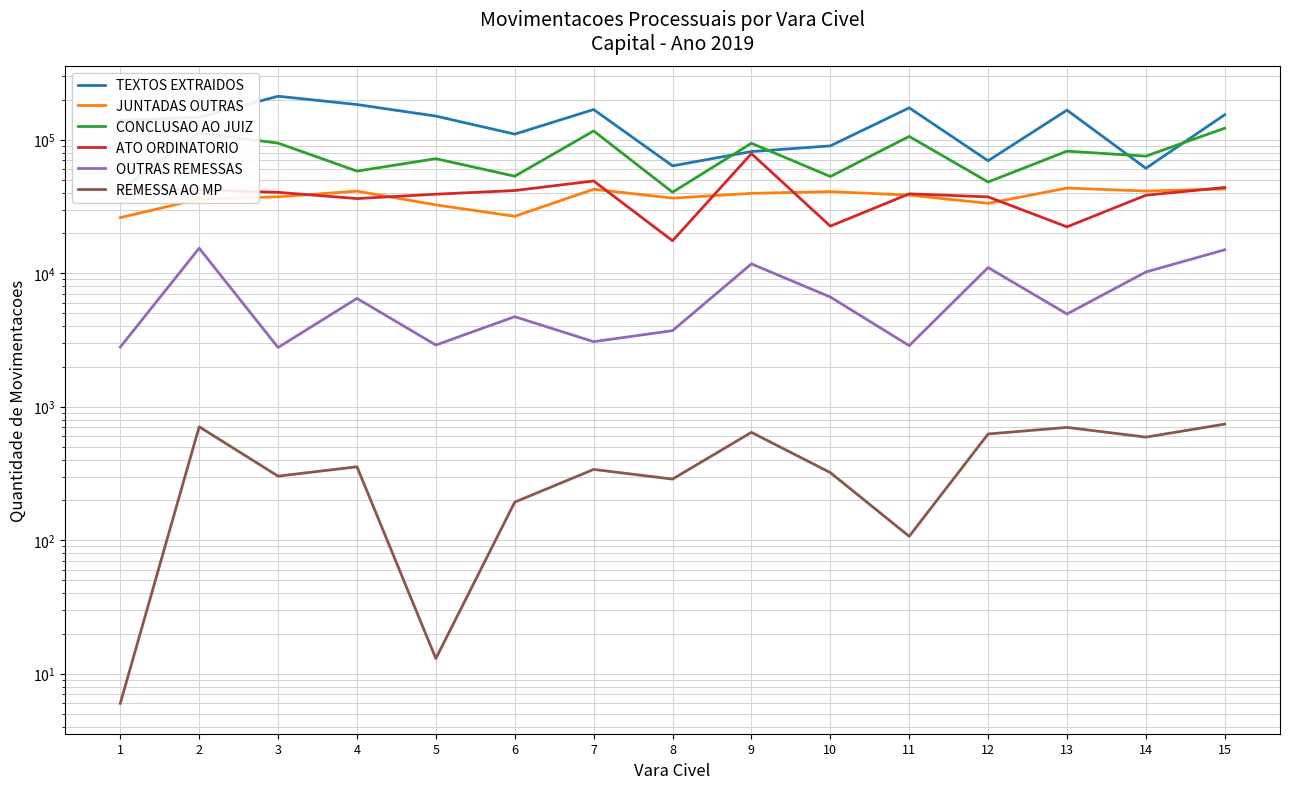

After their last crossing, which series has the higher values: ATO ORDINATORIO or JUNTADAS OUTRAS?

ATO ORDINATORIO